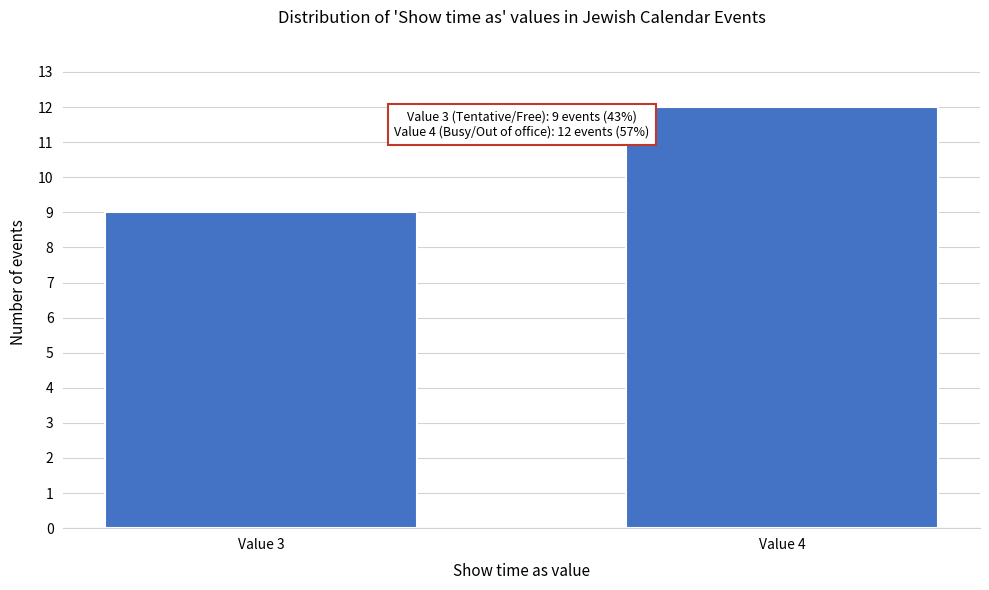

Reading left to right, extract all data points from this chart.

Value 3=9	Value 4=12